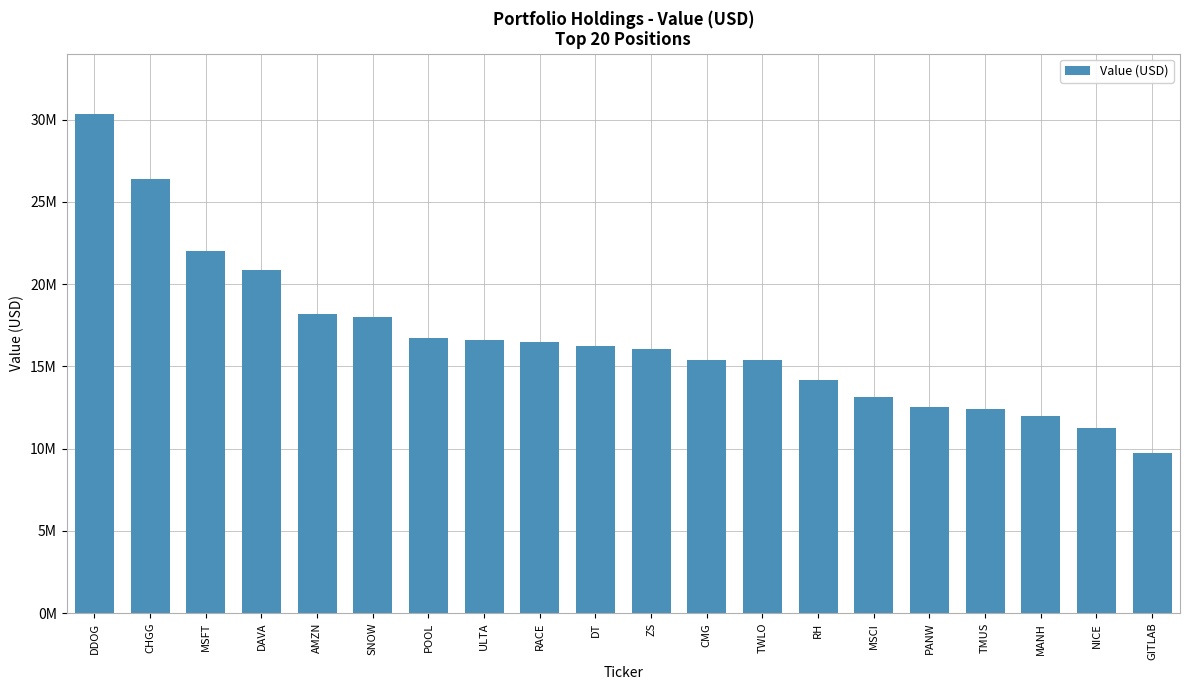

Between TMUS and CHGG, which is larger?

CHGG